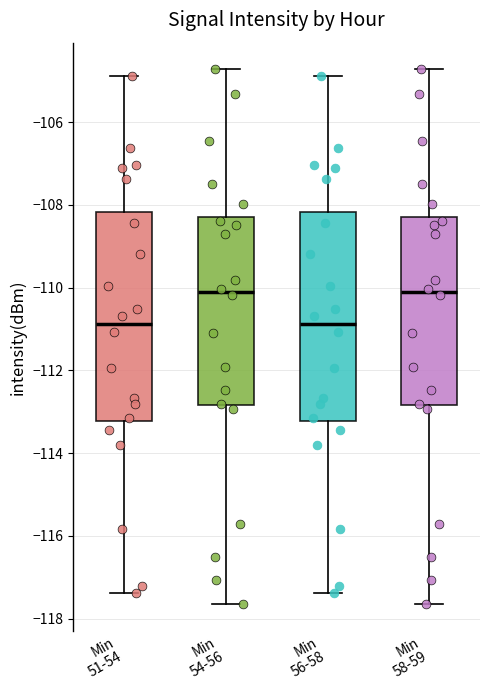

Reading left to right, transcribe this box plot: for each box, give where its median line is, the range the box spans, and where its two whiskers end, as read against the y-axis. The values are not printed on the chart, so give them approximately, as read against the axis.

Min 51-54: median -110.8, box -113.2 to -108.2, whiskers -117.4 to -104.8
Min 54-56: median -110.2, box -112.8 to -108.2, whiskers -117.6 to -104.8
Min 56-58: median -110.8, box -113.2 to -108.2, whiskers -117.4 to -104.8
Min 58-59: median -110.2, box -112.8 to -108.2, whiskers -117.6 to -104.8